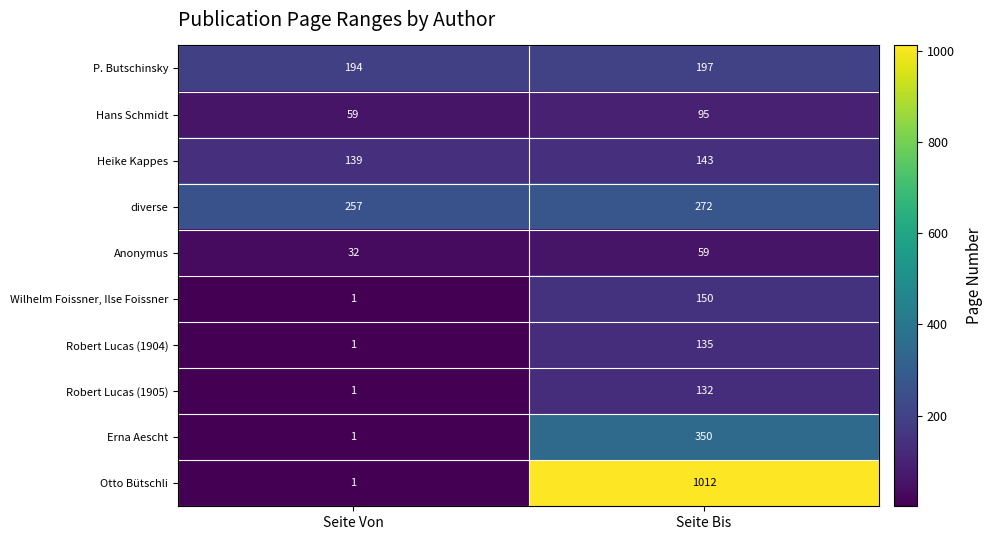

Reading left to right, extract all data points from this chart.

P. Butschinsky: Seite Von=194	Seite Bis=197
Hans Schmidt: Seite Von=59	Seite Bis=95
Heike Kappes: Seite Von=139	Seite Bis=143
diverse: Seite Von=257	Seite Bis=272
Anonymus: Seite Von=32	Seite Bis=59
Wilhelm Foissner, Ilse Foissner: Seite Von=1	Seite Bis=150
Robert Lucas (1904): Seite Von=1	Seite Bis=135
Robert Lucas (1905): Seite Von=1	Seite Bis=132
Erna Aescht: Seite Von=1	Seite Bis=350
Otto Bütschli: Seite Von=1	Seite Bis=1012